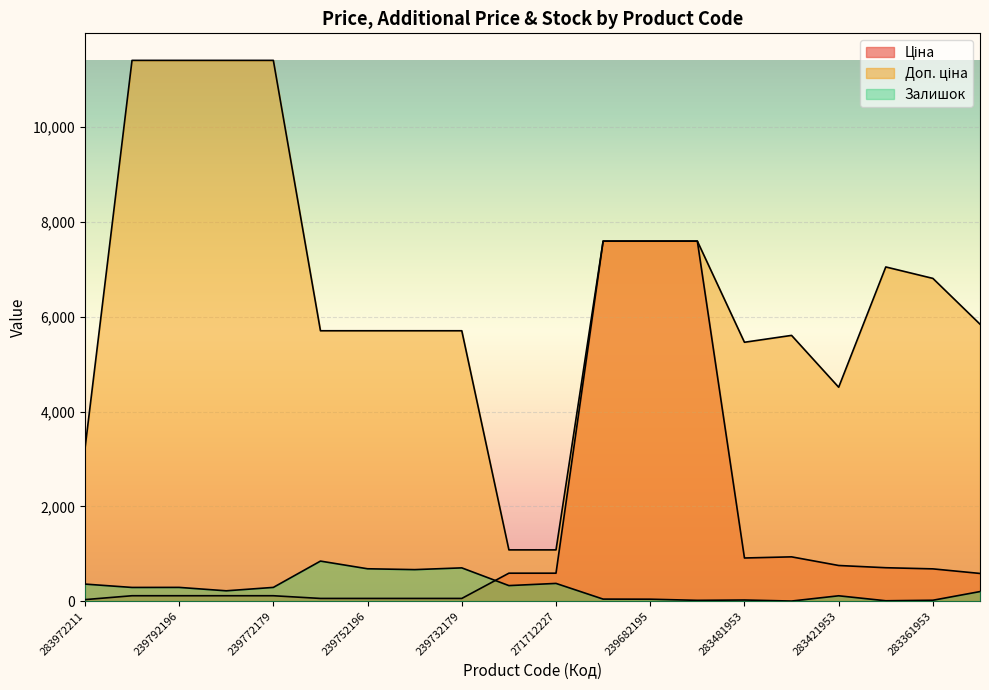

Reading right to left, transcribe all the data shown in this chart.

Ціна: 584.4	681.0	705.1	752.2	934.5	910.4	7596.5	7596.5	7596.5	589.9	589.9	57.0	57.0	57.0	57.0	114.1	114.1	114.1	114.1	32.0
Доп. ціна: 5843.9	6809.8	7051.3	4513.3	5607.2	5462.3	7596.5	7596.5	7596.5	1081.7	1081.7	5705.0	5705.0	5705.0	5705.0	11410.0	11410.0	11410.0	11410.0	3205.0
Залишок: 202.0	19.0	8.0	113.0	2.0	24.0	17.0	41.0	43.0	374.0	328.0	702.0	665.0	683.0	845.0	290.0	218.0	290.0	289.0	360.0